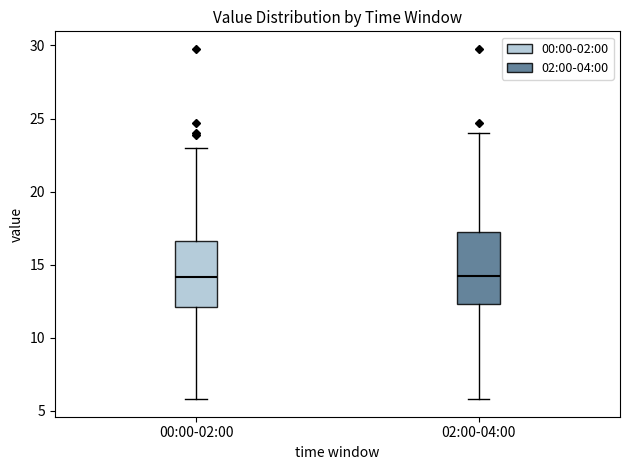

Reading left to right, read every box against the y-axis: the position of its median line, the range the box covers, and the ends of its whiskers. The values are not printed on the chart, so give them approximately, as read against the axis.

00:00-02:00: median 14.0, box 12.0 to 16.5, whiskers 6.0 to 23.0
02:00-04:00: median 14.5, box 12.5 to 17.5, whiskers 6.0 to 24.0